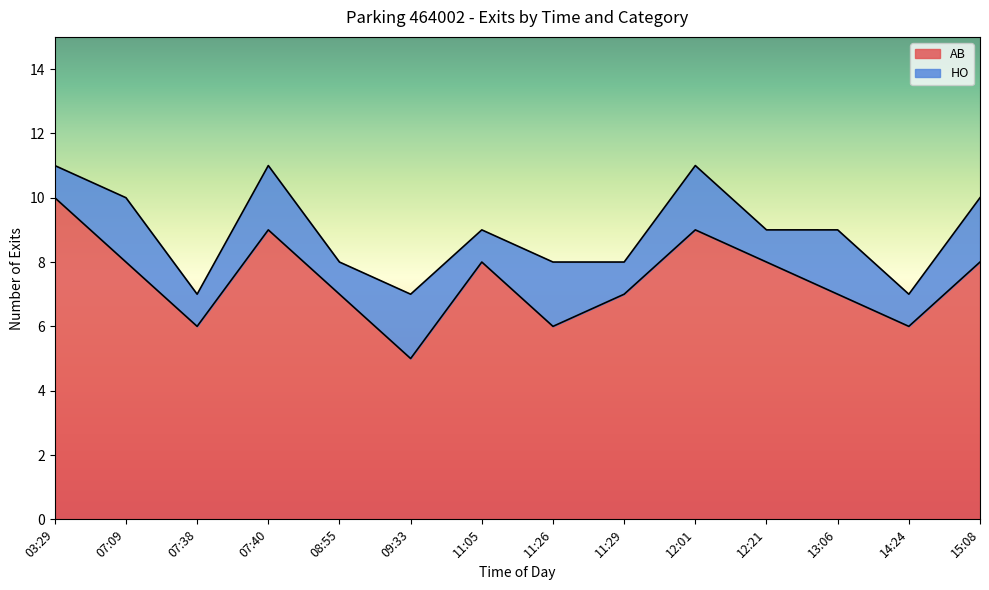

Where is the first local maximum?

07:40